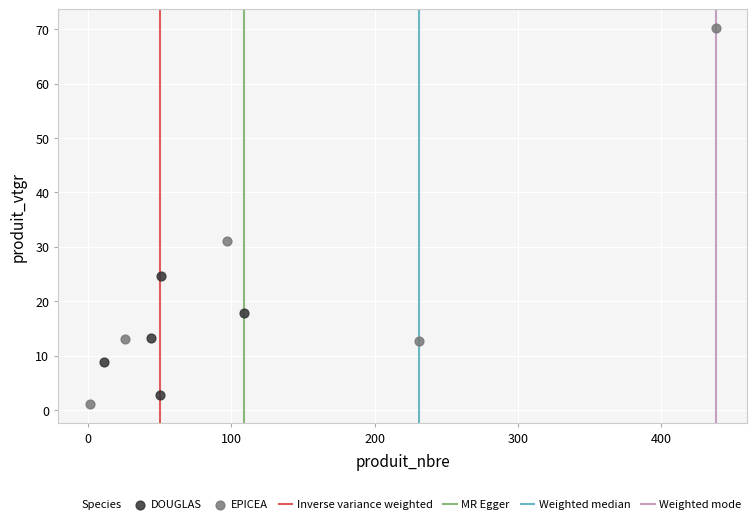

Which series contains the lowest Y value?

EPICEA